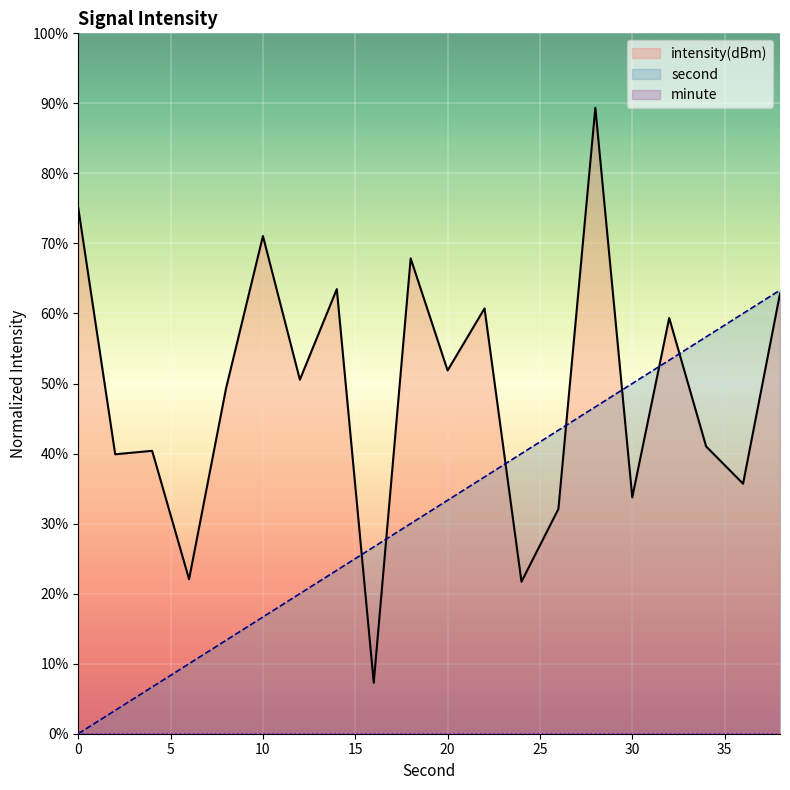

At how many categories does at least one series exceed 58?

9